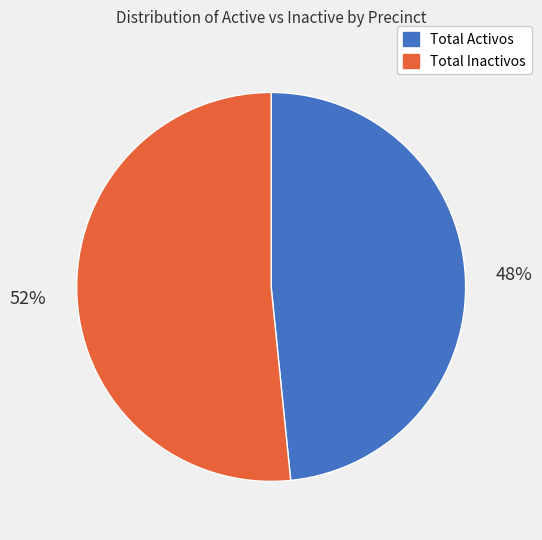

Is the sum of Total Inactivos and Total Activos greater than half?

Yes